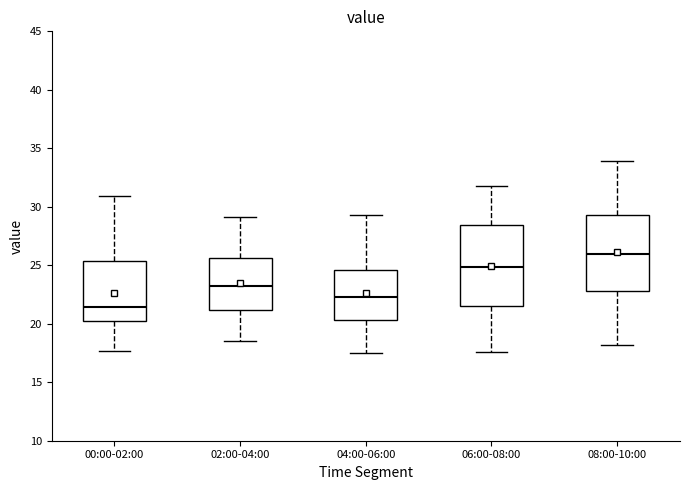

Where does the lower whisker of the box for 04:00-06:00 end on the y-axis? The values are not printed on the chart, so give them approximately, as read against the axis.

17.5